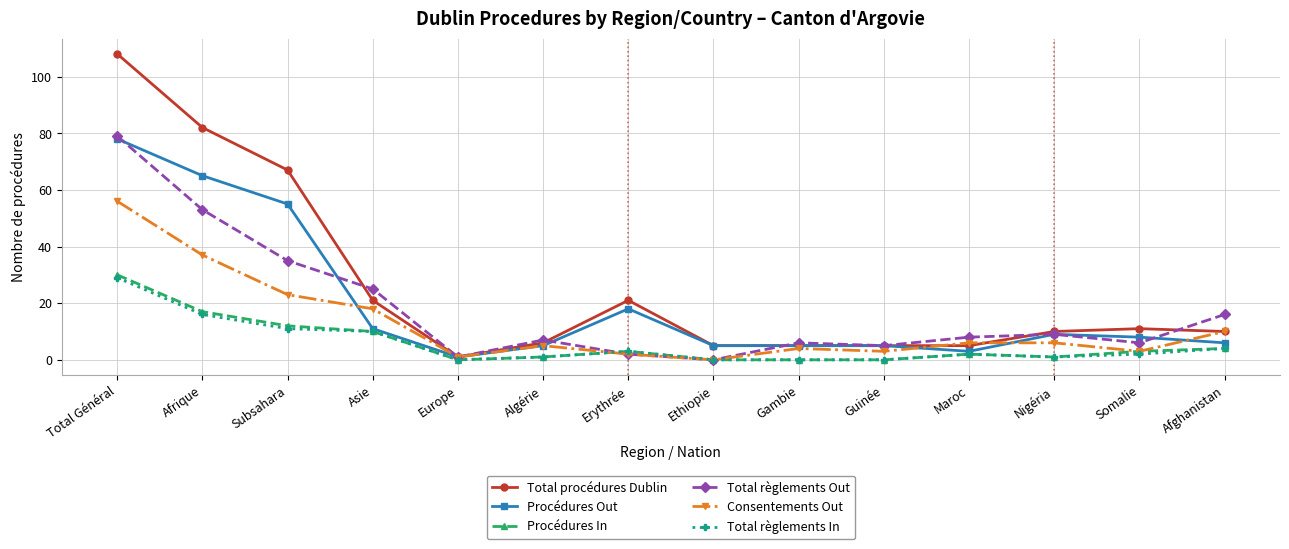

Between Afrique and Maroc, which series saw the biggest shift?

Total procédures Dublin